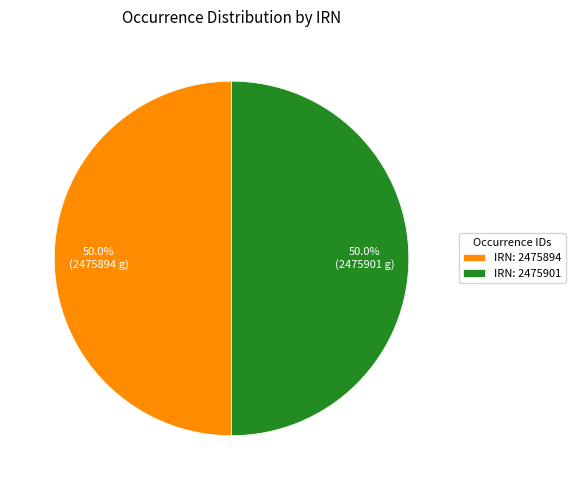

Approximately how many times larger is the value at IRN: 2475901 compared to IRN: 2475894?

1.0